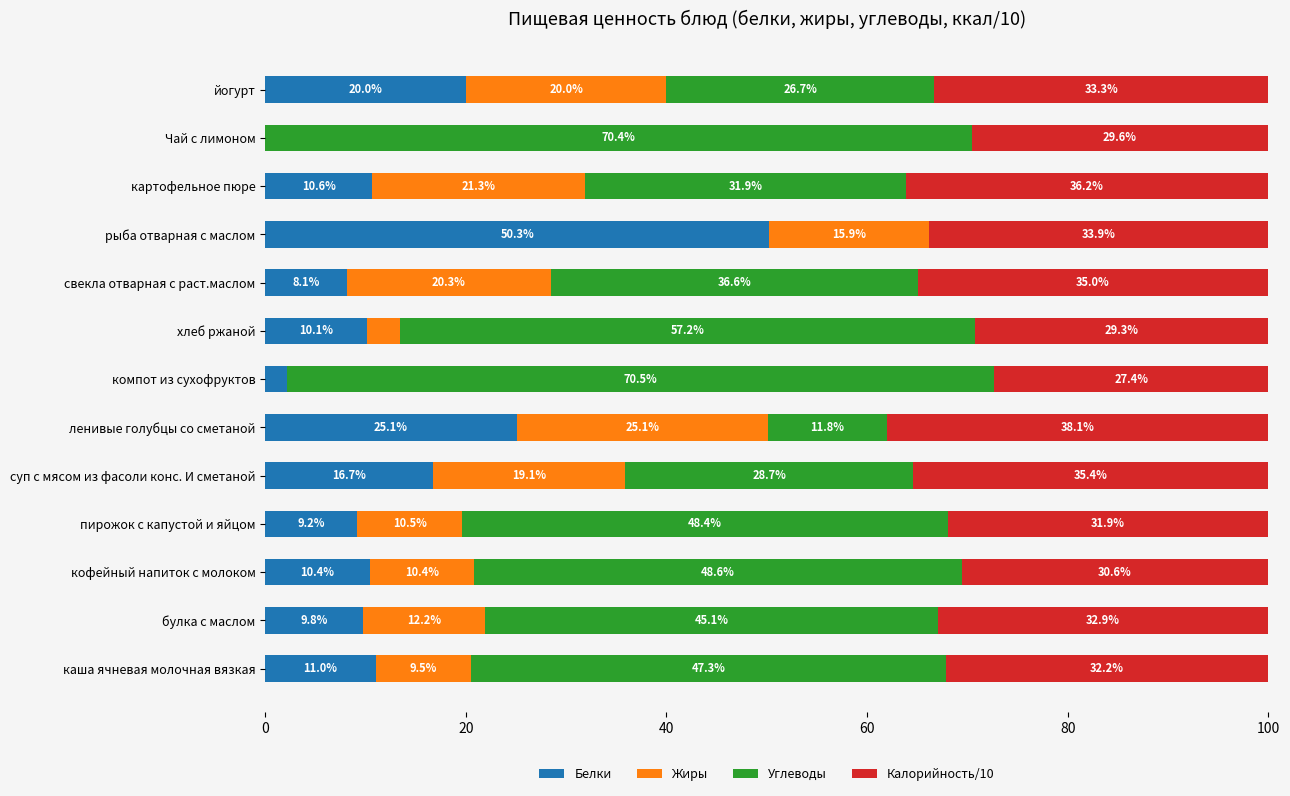

What is the total value across all series at каша ячневая молочная вязкая?

100.0